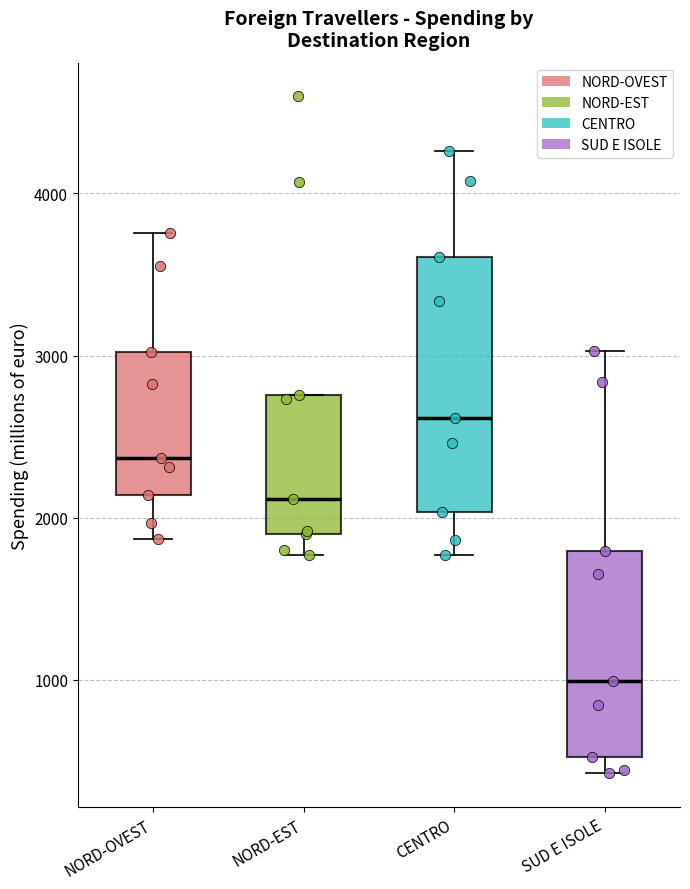

Which box is the tallest, from its lower edge to its upper edge?

CENTRO